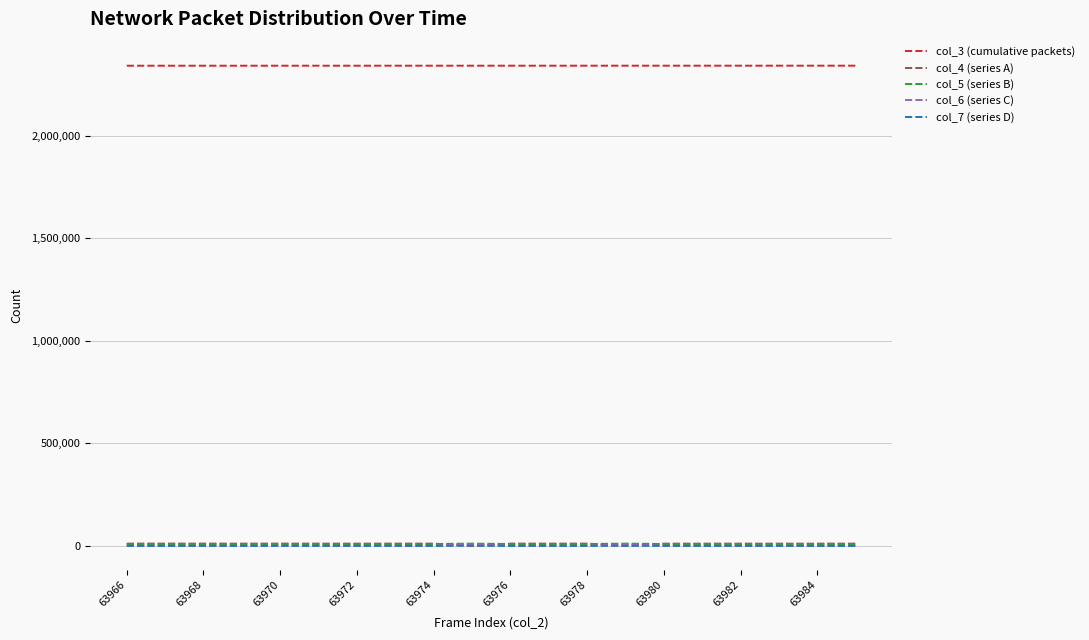

True or false: col_7 (series D) and col_3 (cumulative packets) intersect in this chart.

False